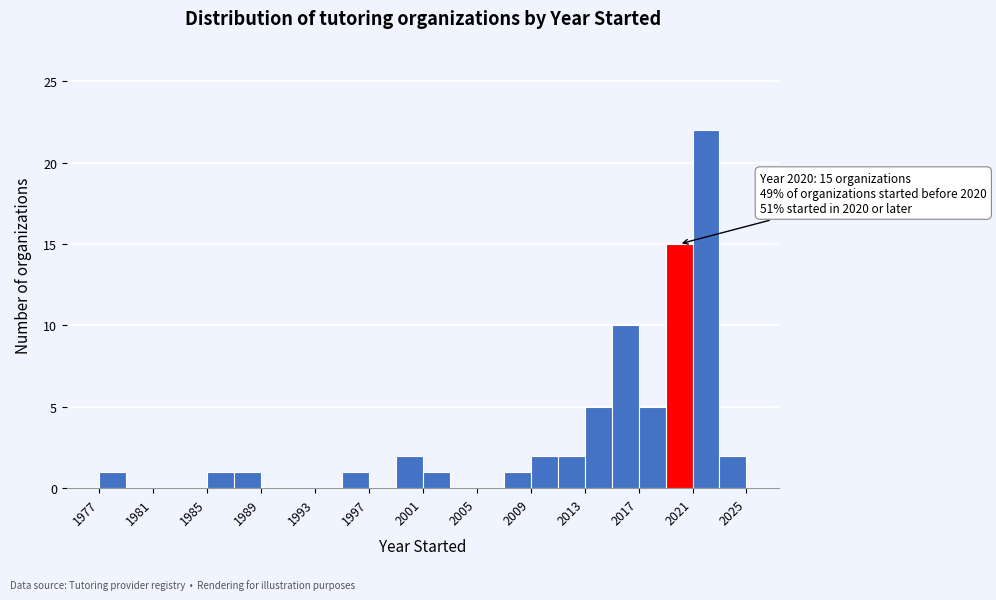

Over which range of the x-axis is the bar tallest?

2021 to 2023